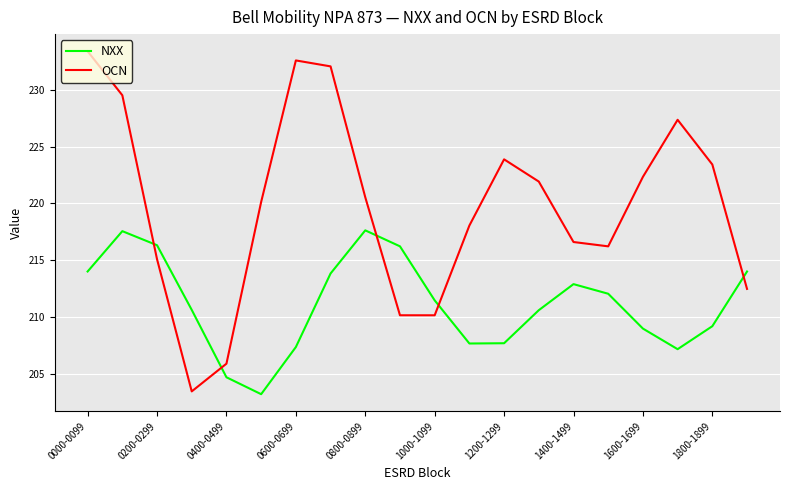

Does the chart have visible grid lines?

Yes